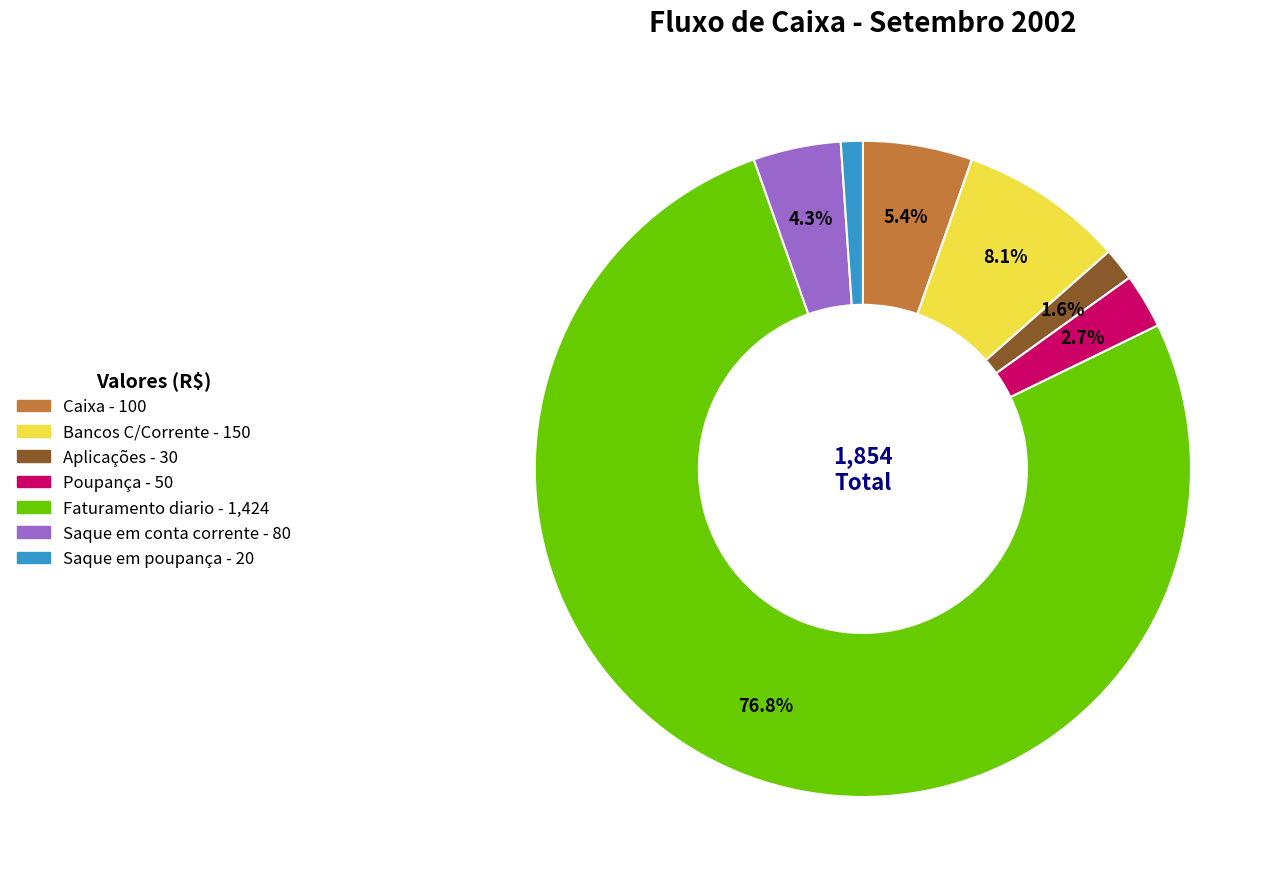

Which has a higher value, Caixa or Saque em conta corrente?

Caixa